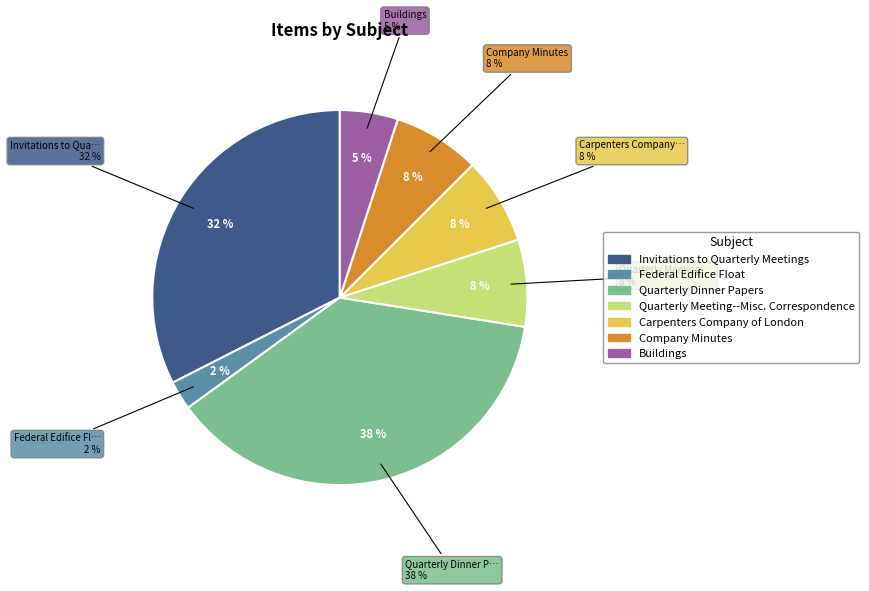

Rank the categories by value from lowest to highest.

Federal Edifice Float, Buildings, Quarterly Meeting--Misc. Correspondence, Carpenters Company of London, Company Minutes, Invitations to Quarterly Meetings, Quarterly Dinner Papers